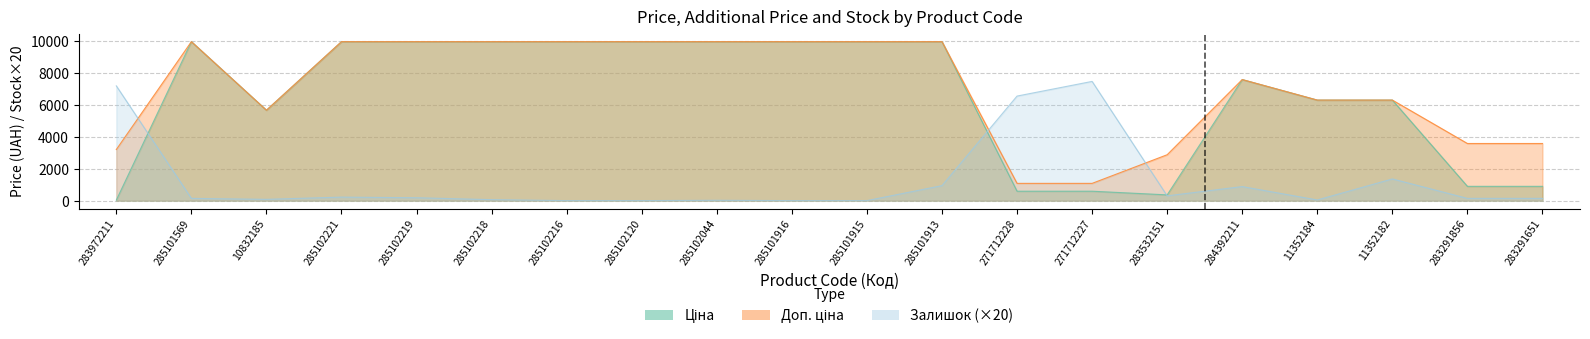

At which label does Залишок first exceed 140?

283972211